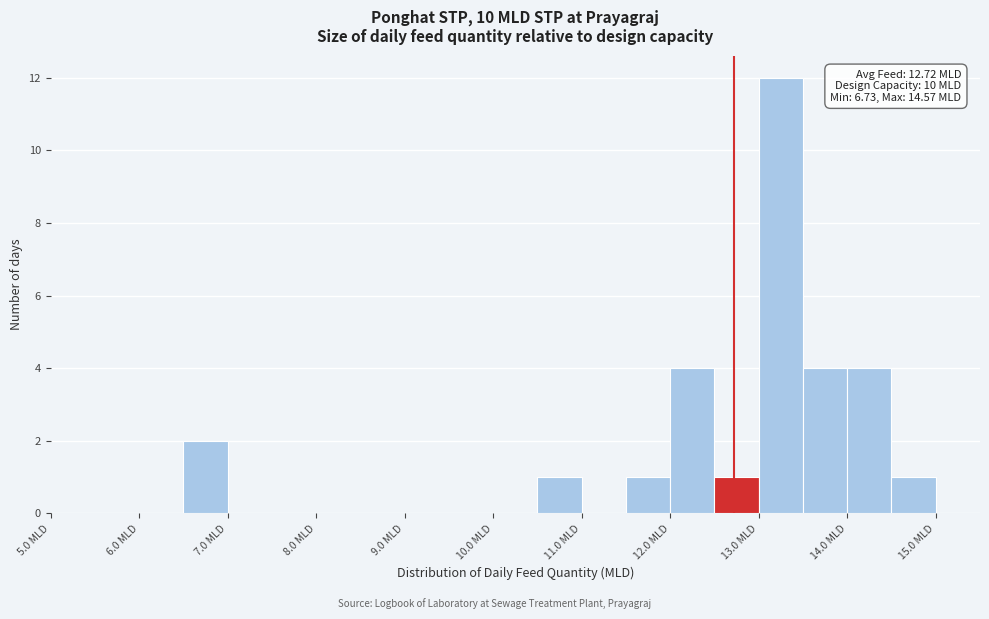

Which range on the x-axis has the tallest bar?

13.0 to 13.5